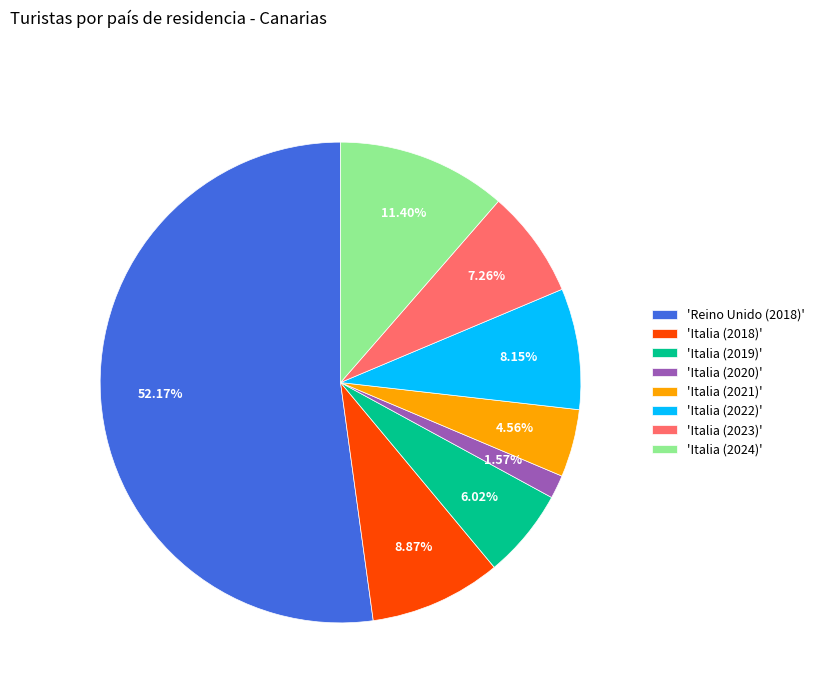

Is the sum of 'Italia (2021)' and 'Italia (2019)' greater than half?

No